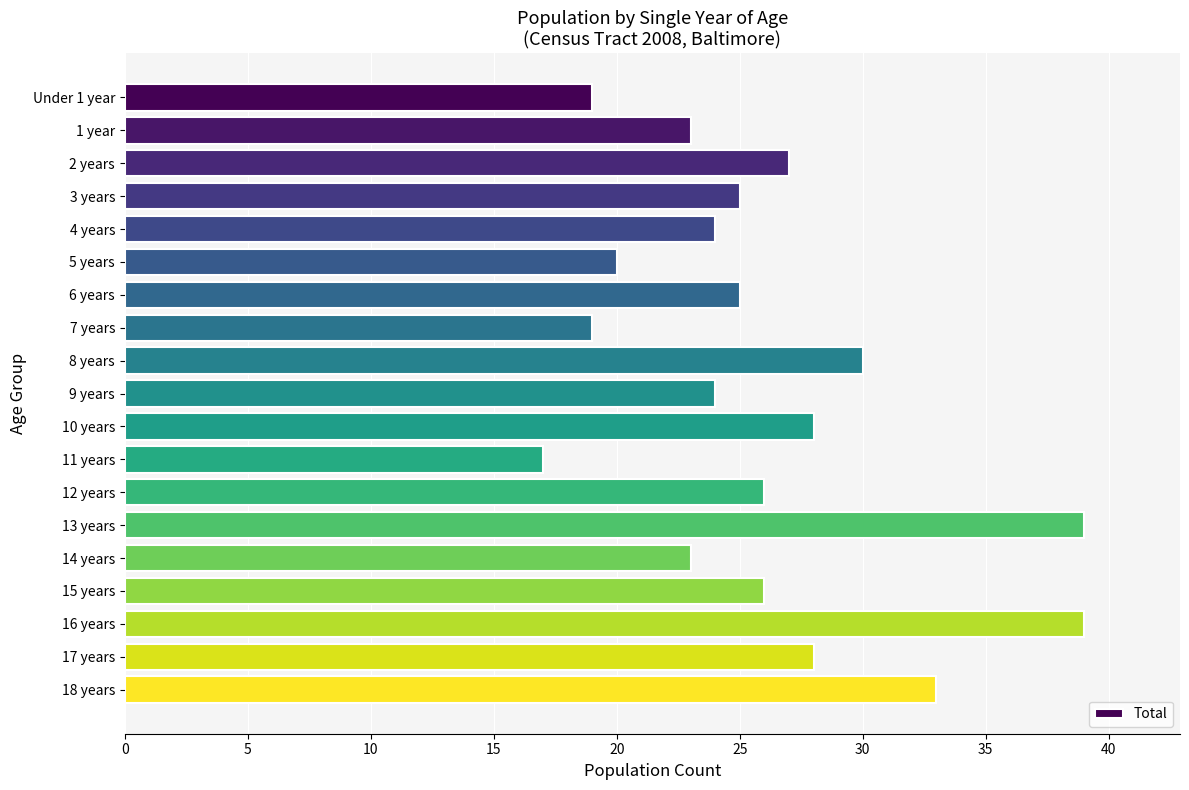

What position from the bottom is 3 years?

16